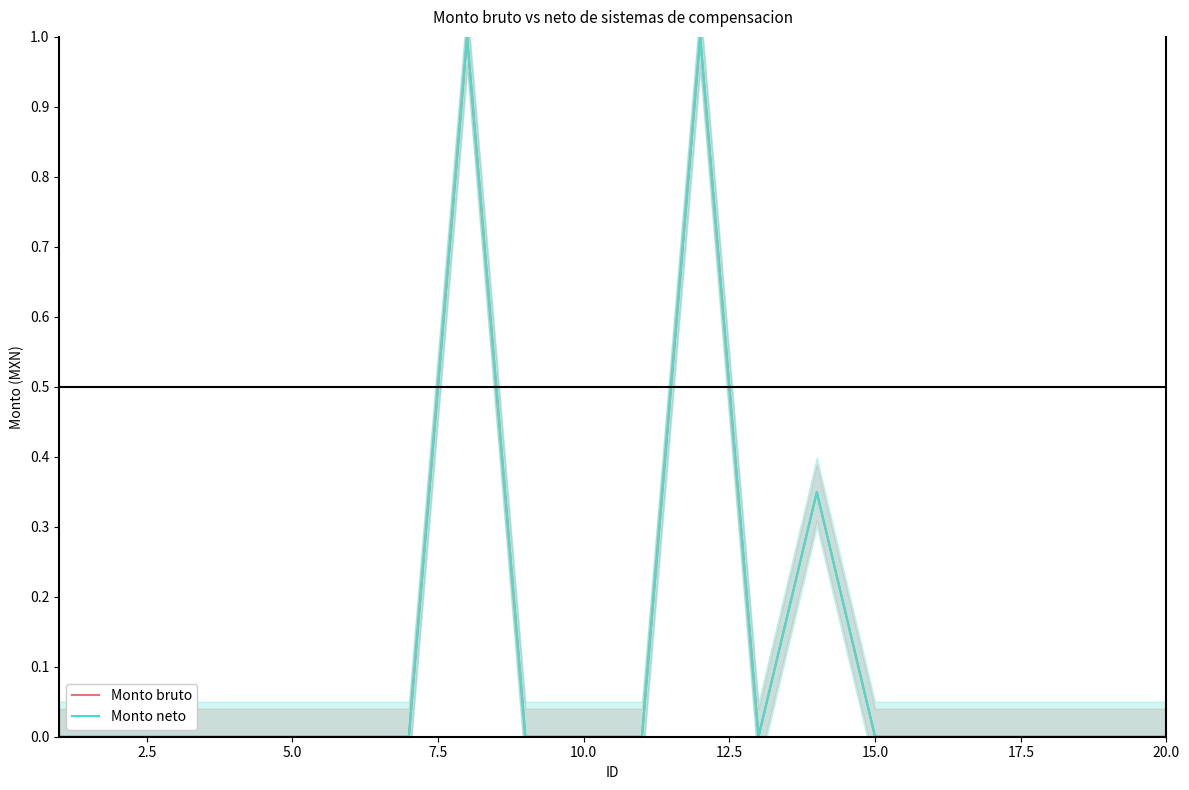

Rank the series by their maximum value, from highest to lowest.

Monto bruto, Monto neto